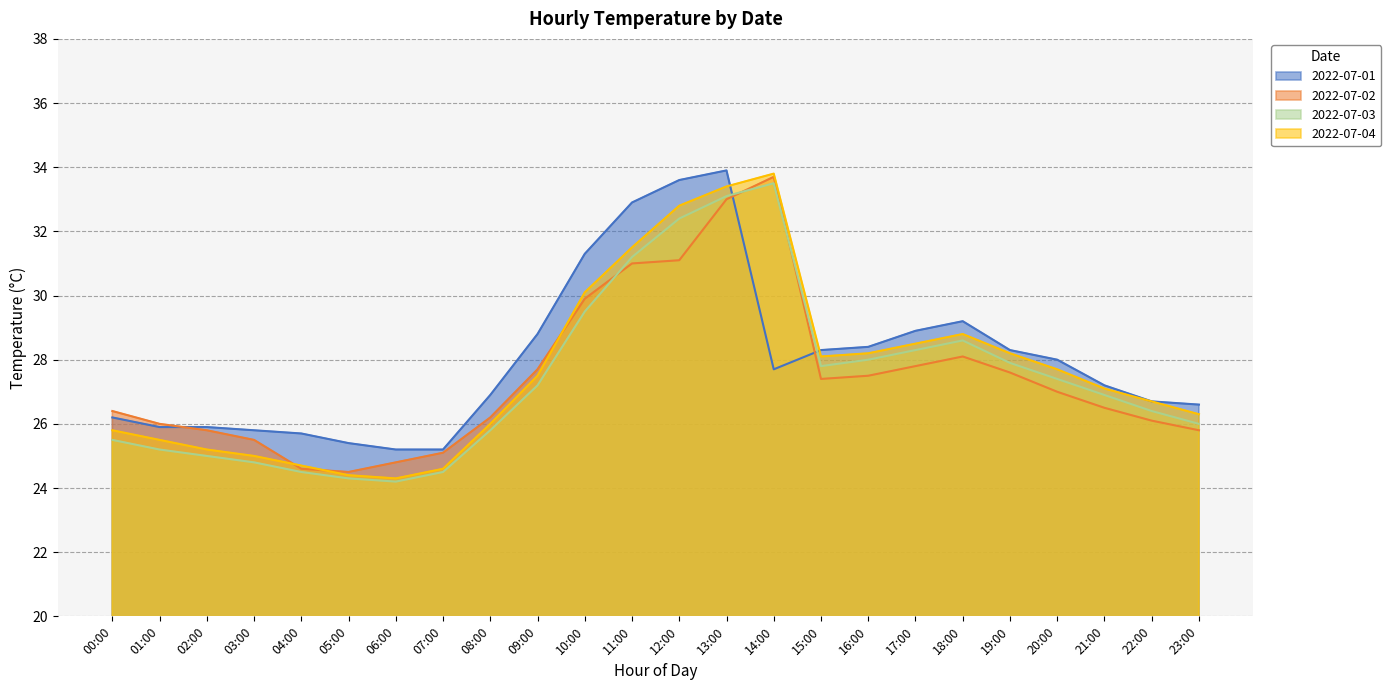

Between which two adjacent categories do 2022-07-02 and 2022-07-01 first intersect?

01:00 and 02:00